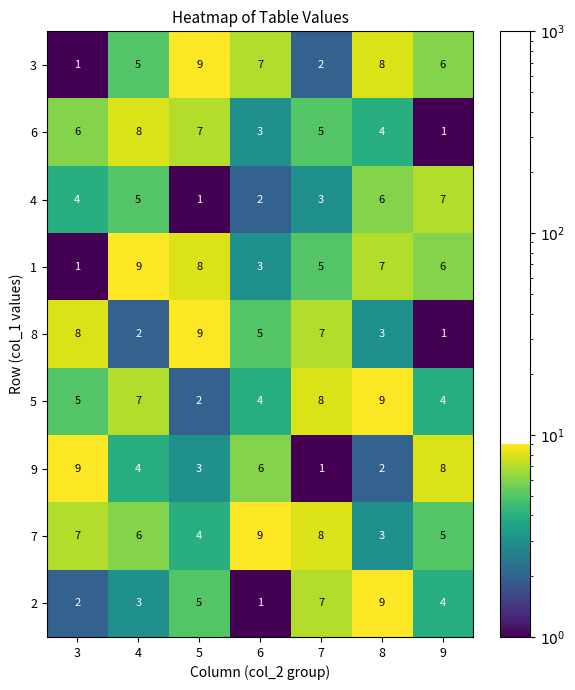

How many series are shown in this chart?

9